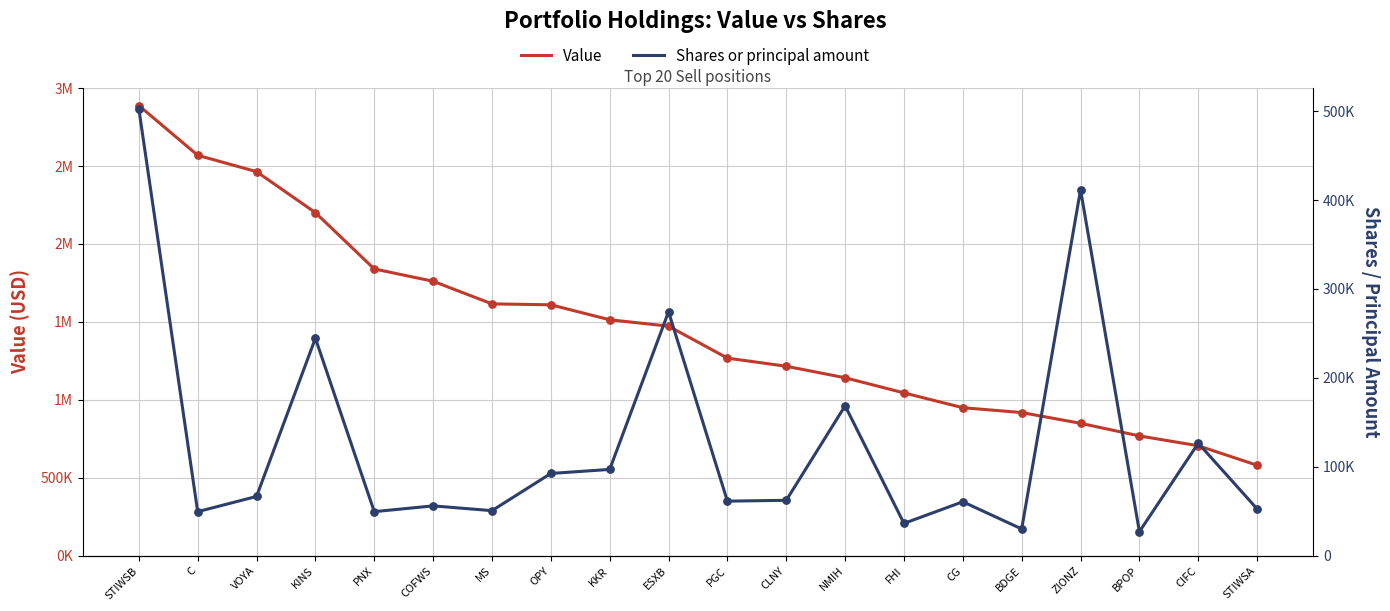

Which series has the largest Y range (max minus min)?

Value